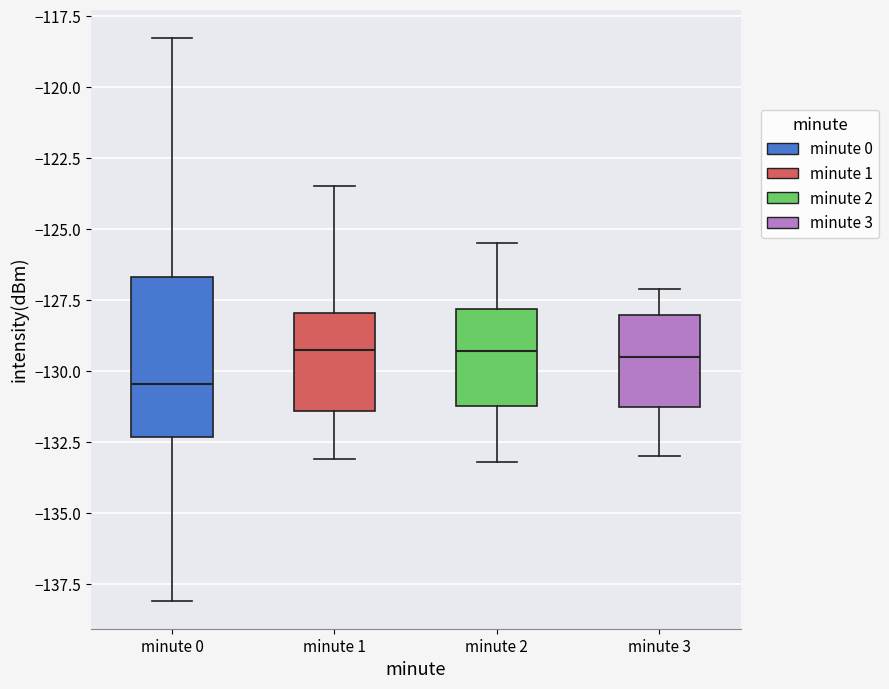

Where does the upper whisker of the box for minute 1 end on the y-axis? The values are not printed on the chart, so give them approximately, as read against the axis.

-123.5